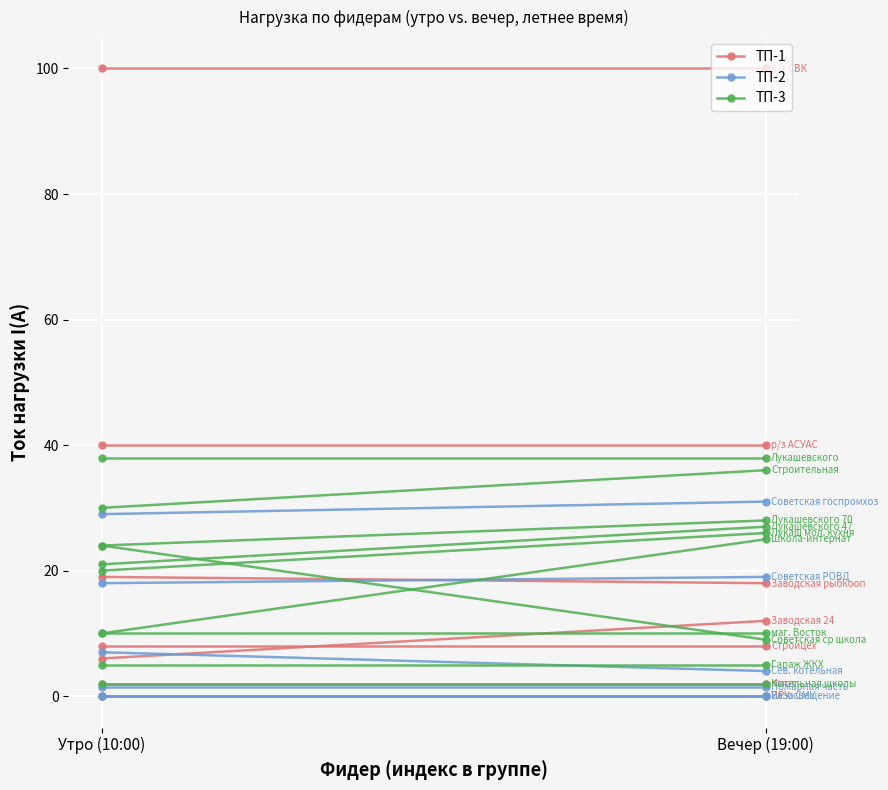

Rank the series by their maximum value, from lowest to highest.

ТП-2, ТП-1, ТП-3